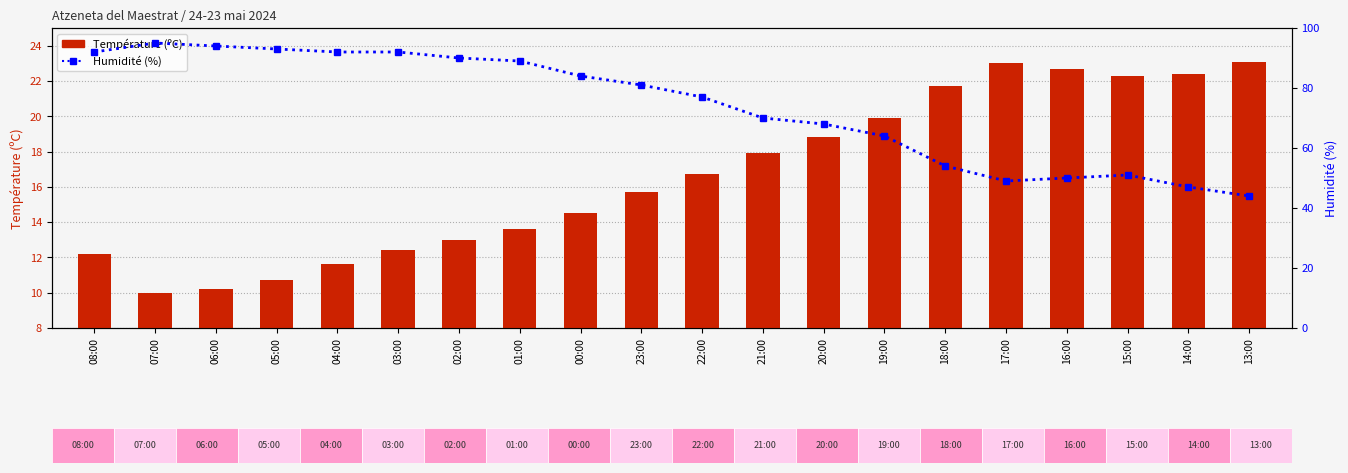

How many data points in Humidité (%) are above 81?

9